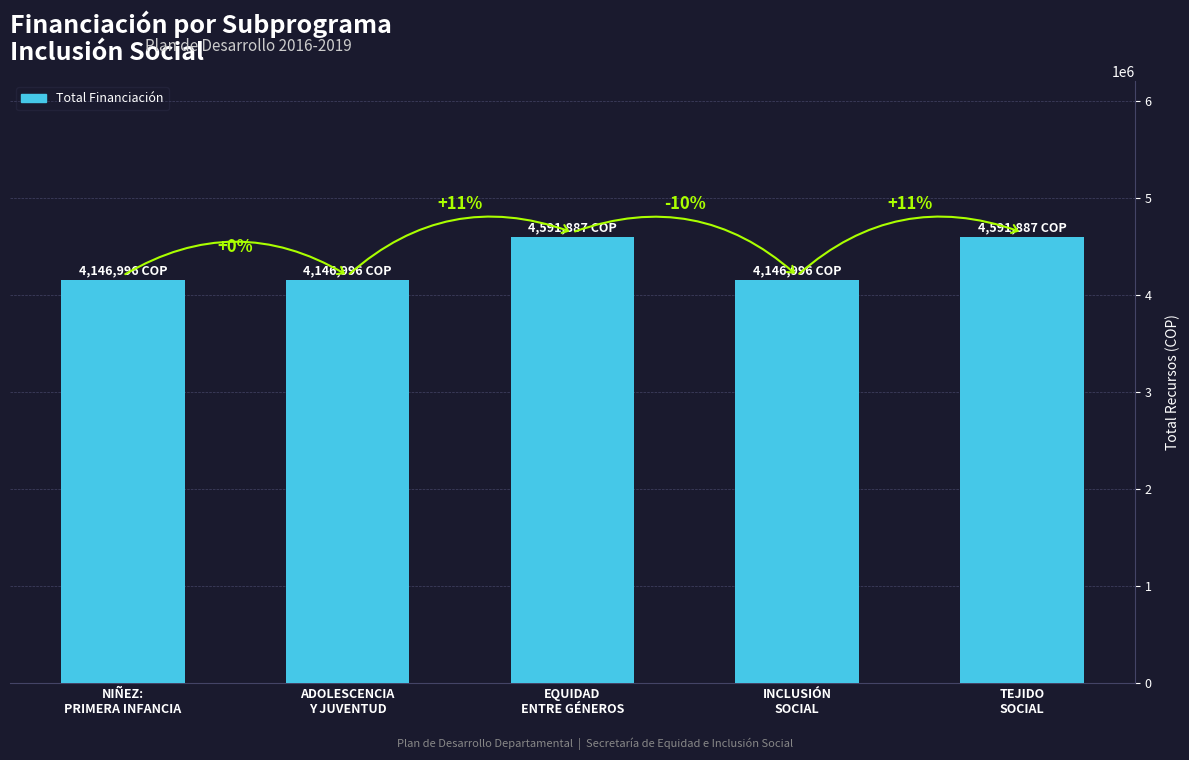

Does the chart contain any negative values?

No